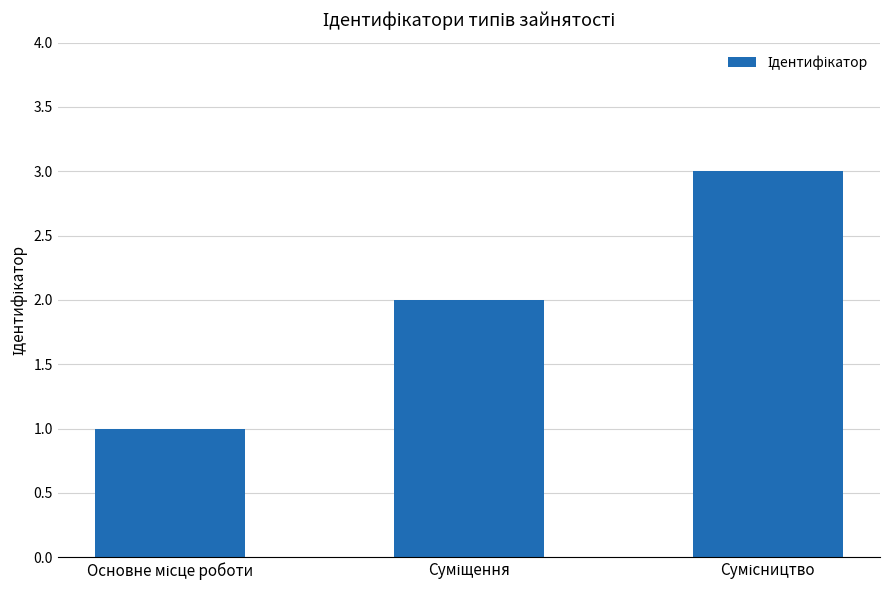

Count the number of categories in the chart.

3